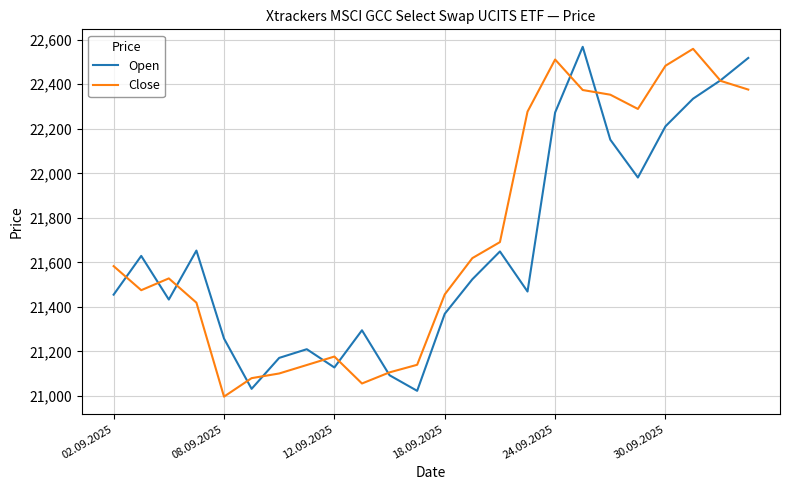

How many interior local valleys does the Open series have?

6